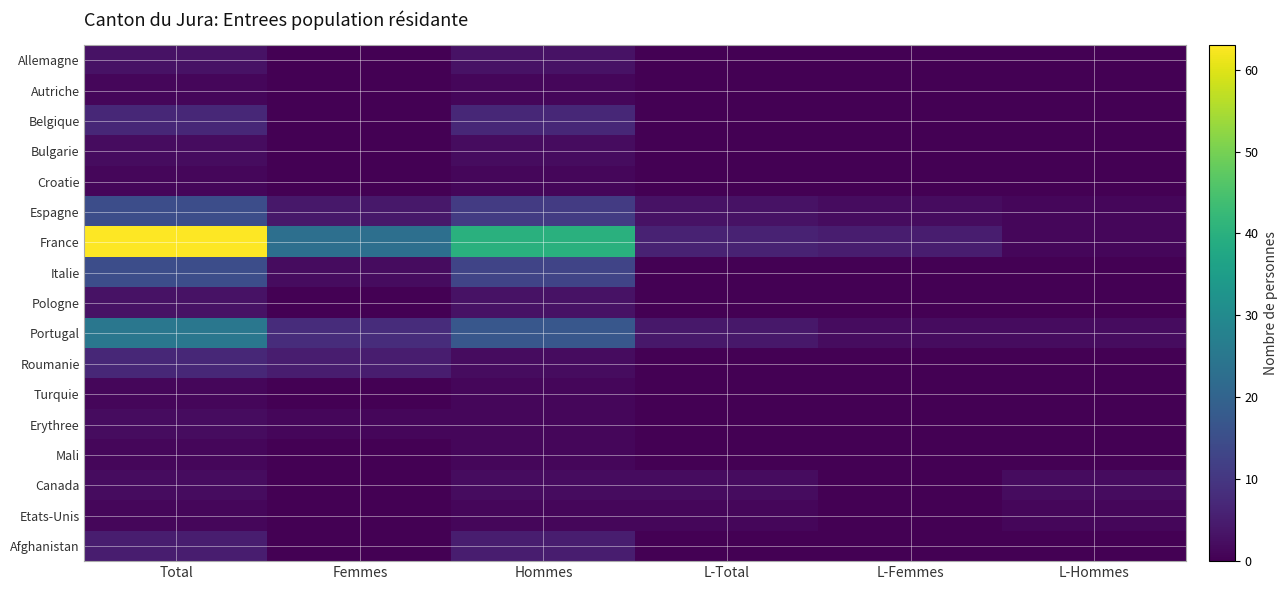

Which series has the largest total across all categories?

France